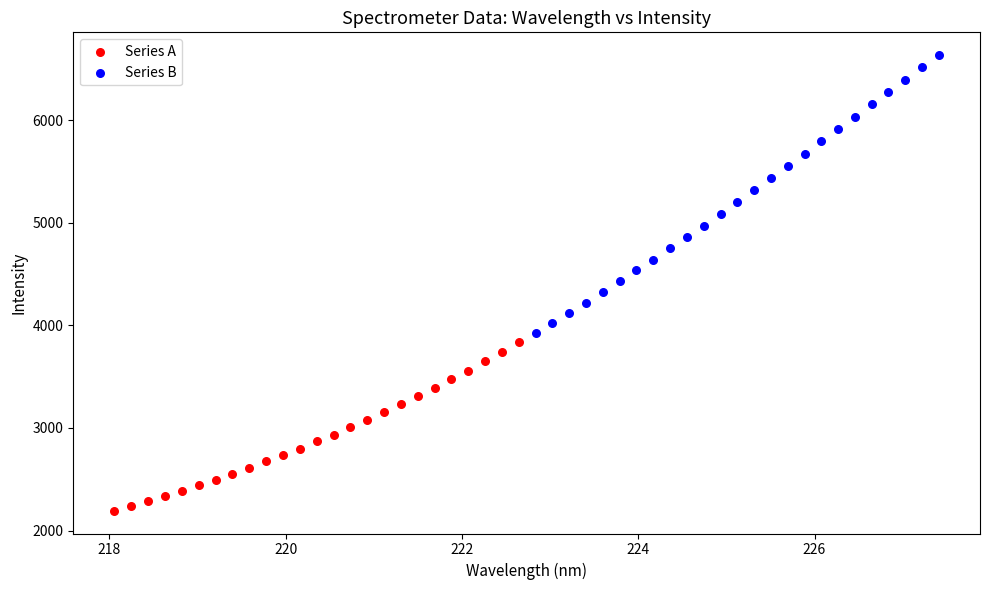

Which series has the largest Y range (max minus min)?

Series B